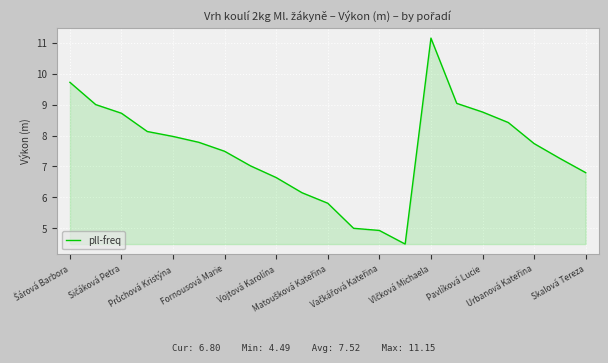

How many categories are shown in the chart?

21